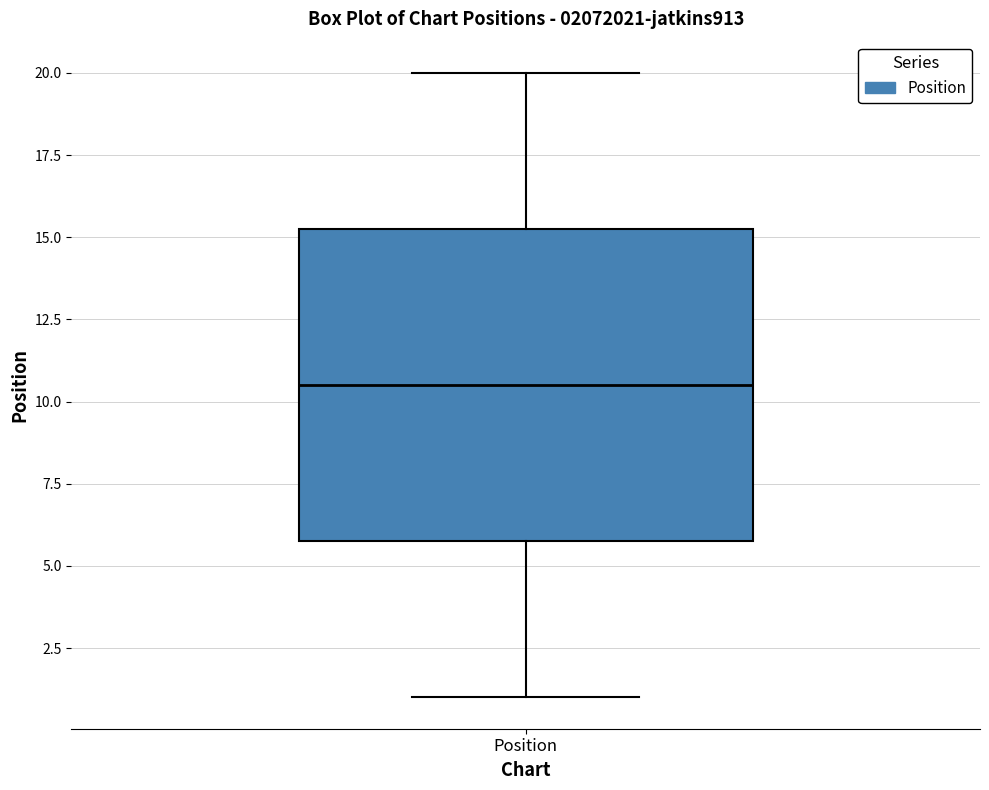

Where does the lower whisker of the box for Position end on the y-axis? The values are not printed on the chart, so give them approximately, as read against the axis.

1.0